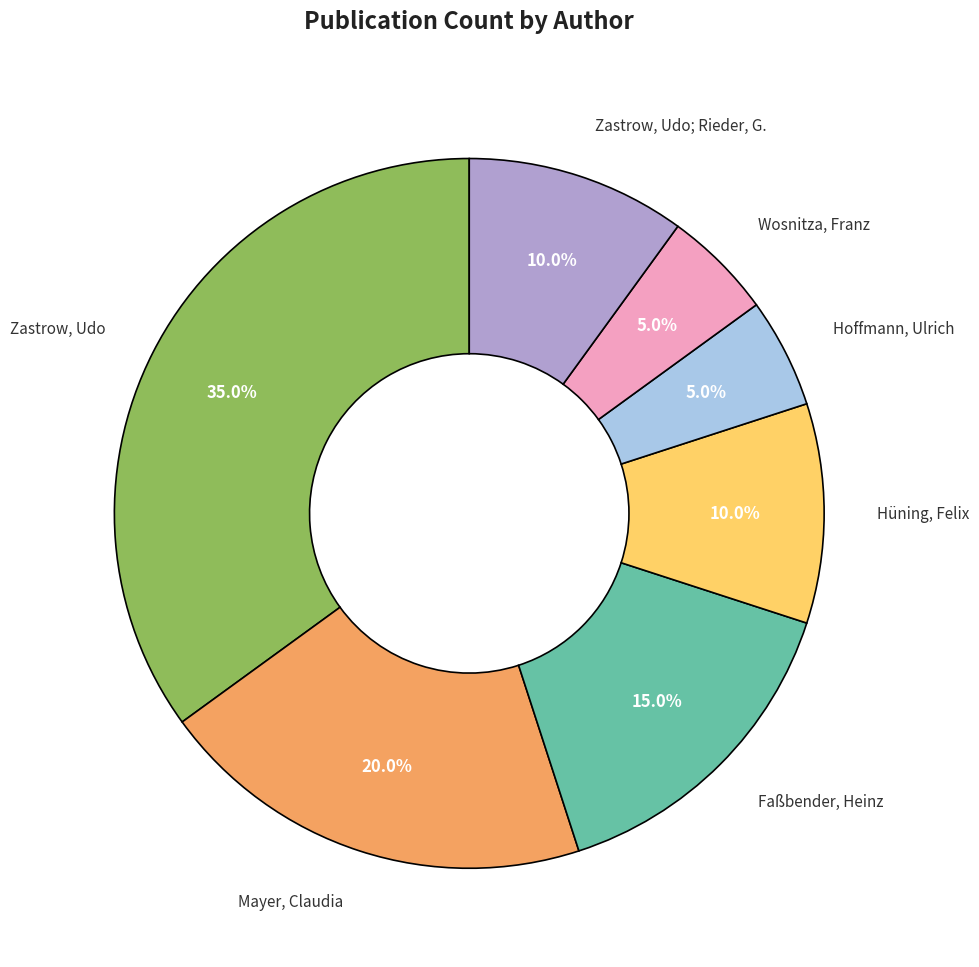

How many slices are in this pie chart?

7